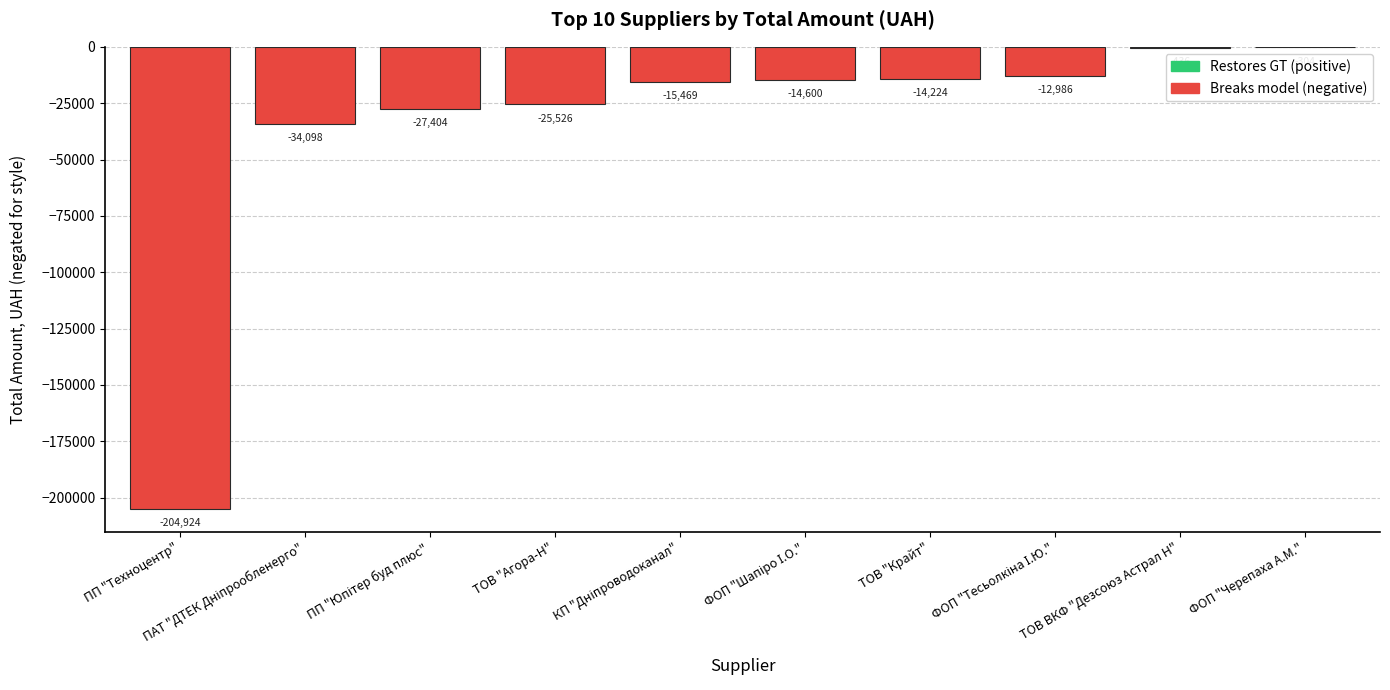

The value at ТОВ "Агора-Н" is -25526.0. True or false?

True